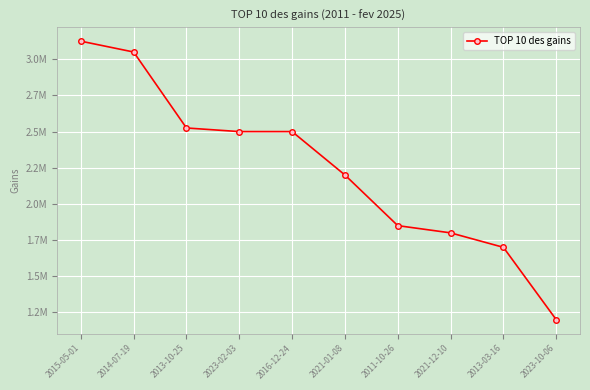

What is the ratio of the value at 2013-03-16 to the value at 2023-02-03?

0.7